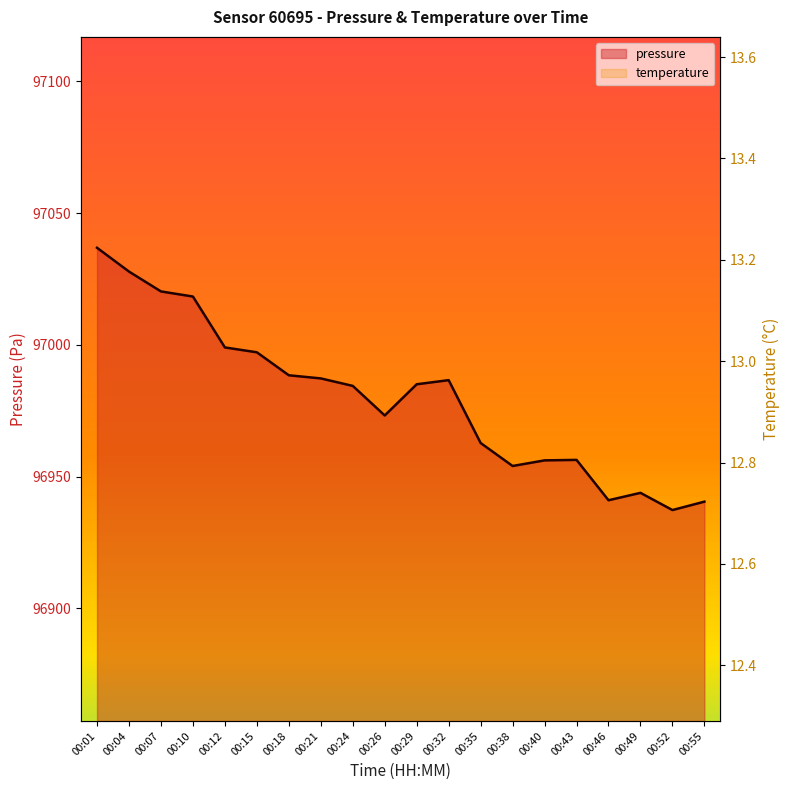

What is the average value of the pressure (line) series?

96979.8